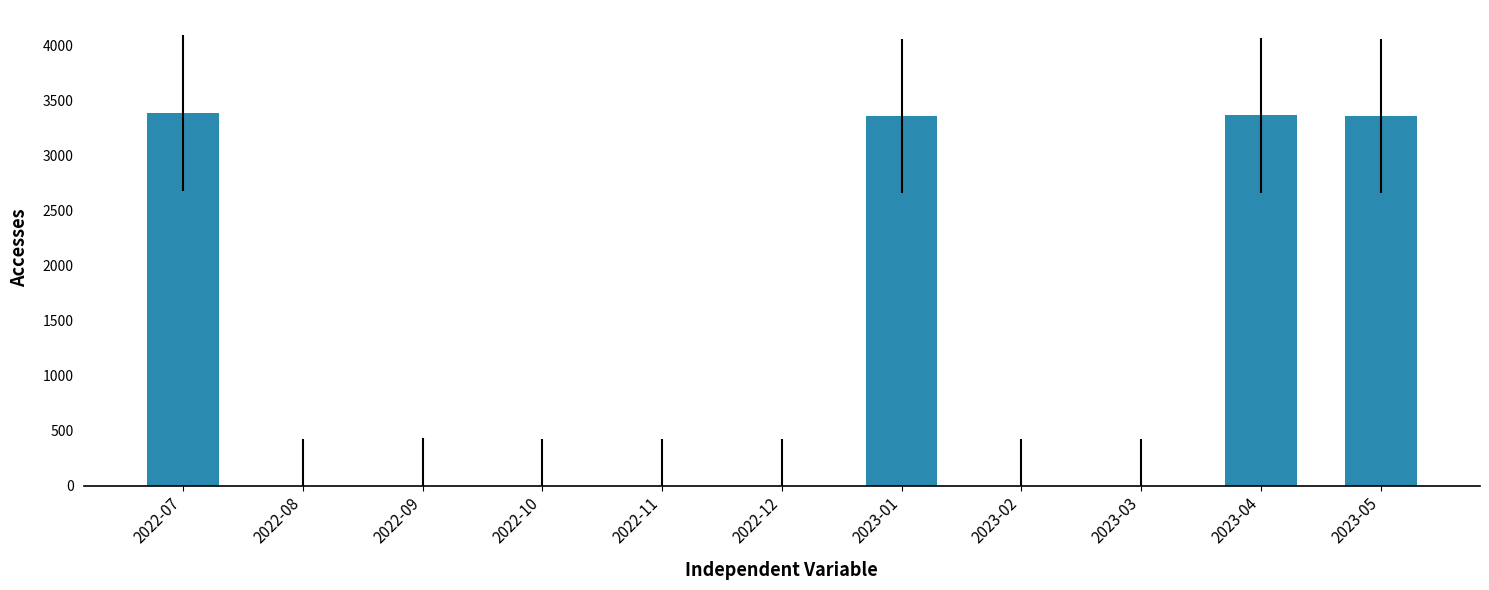

Is it true that the value at 2022-08 is 0?

True